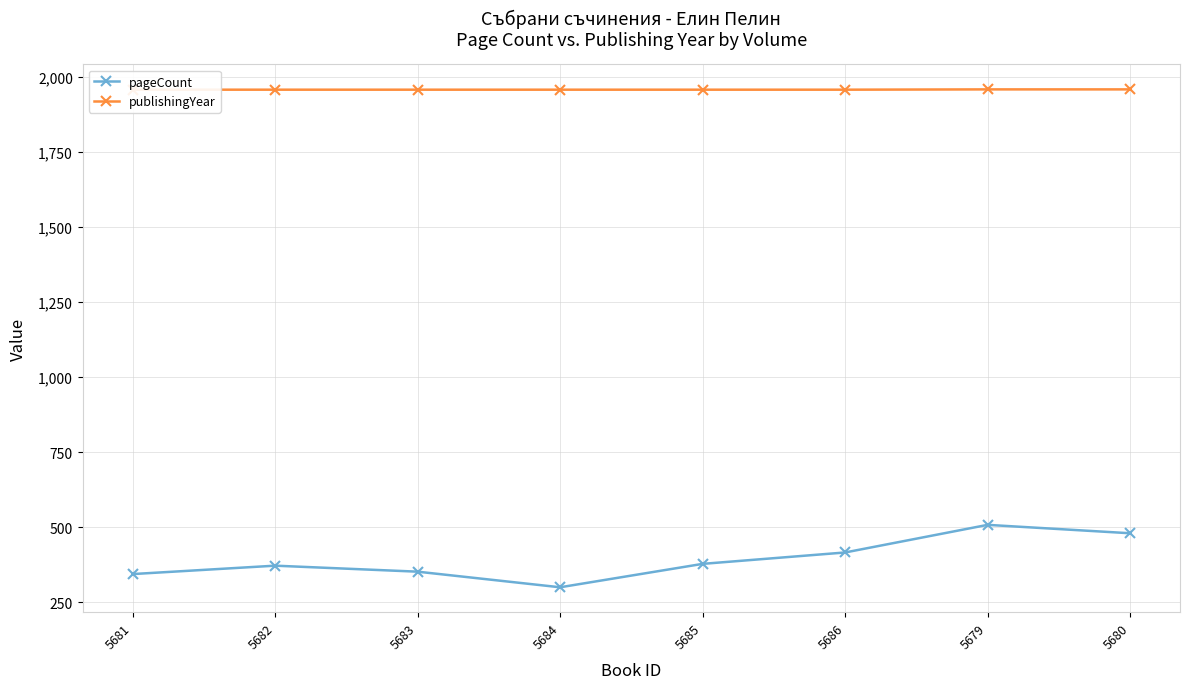

At which category does pageCount reach its first local peak?

5682